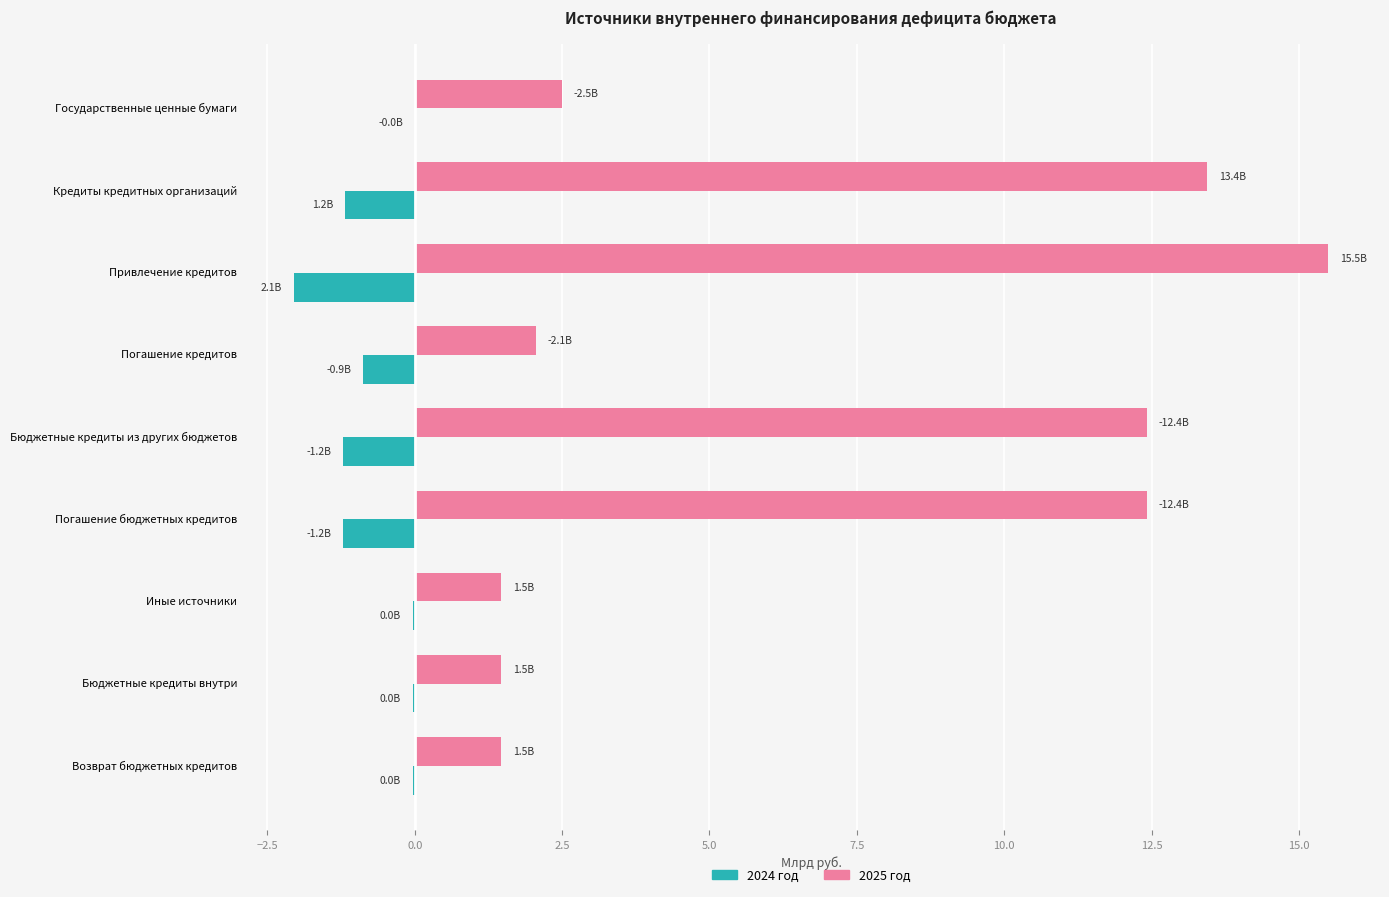

Which category has the highest value across all series?

Привлечение кредитов